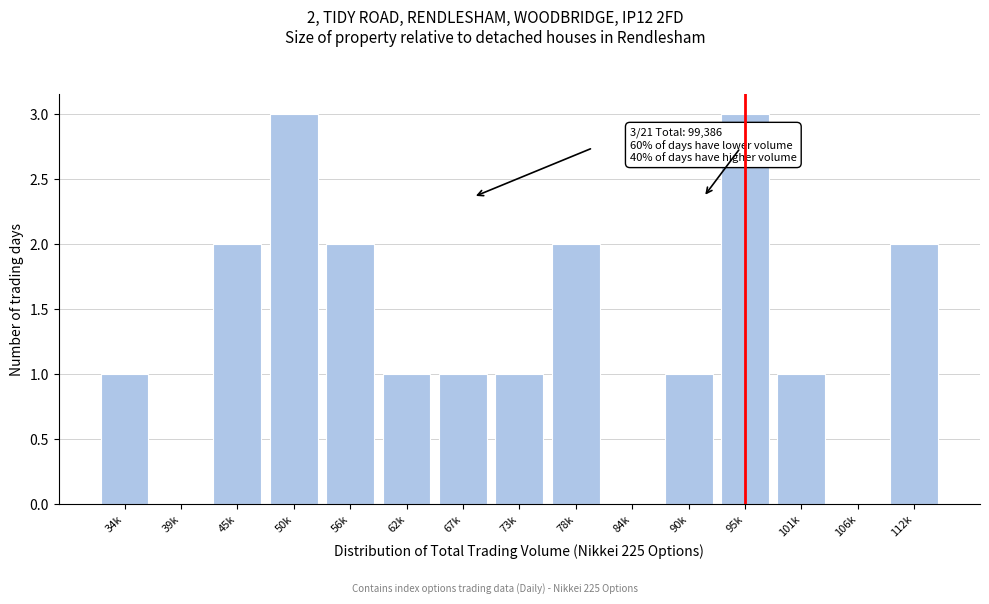

Reading left to right, what are all the values shown in this chart?

34k=1	39k=0	45k=2	50k=3	56k=2	62k=1	67k=1	73k=1	78k=2	84k=0	90k=1	95k=3	101k=1	106k=0	112k=2